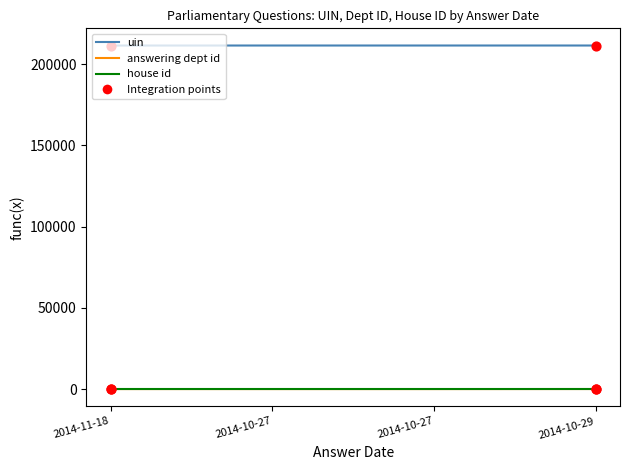

Does the chart have visible grid lines?

No